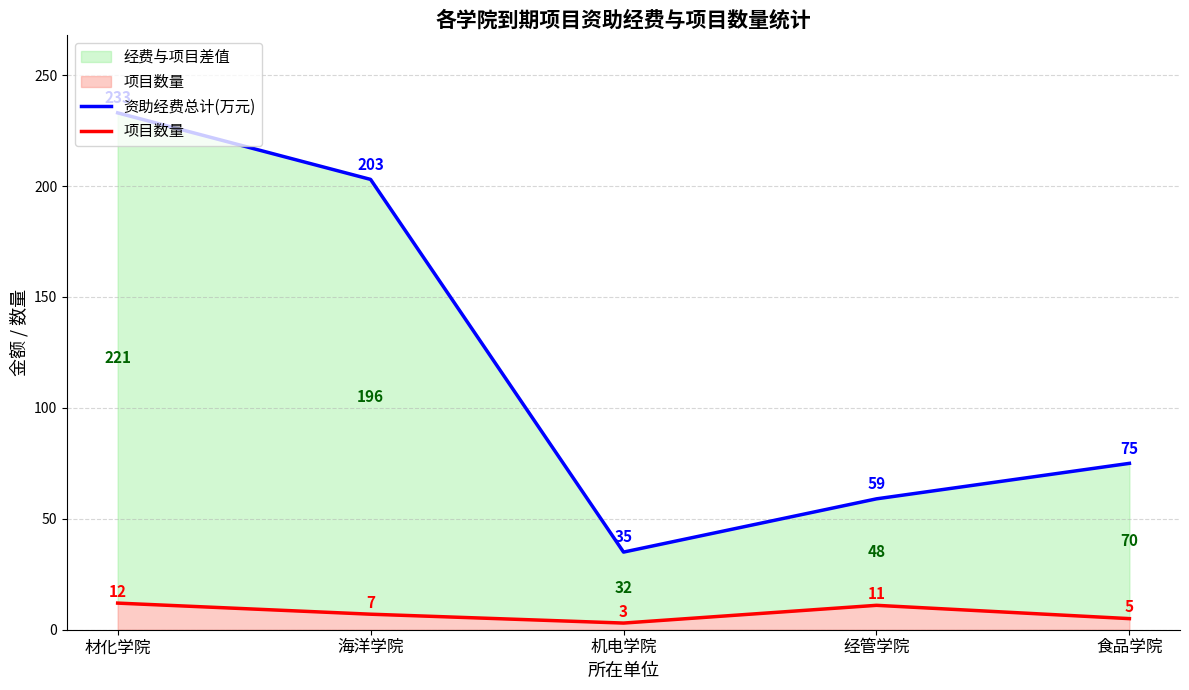

The 项目数量 series shows 3 at 海洋学院. True or false?

False